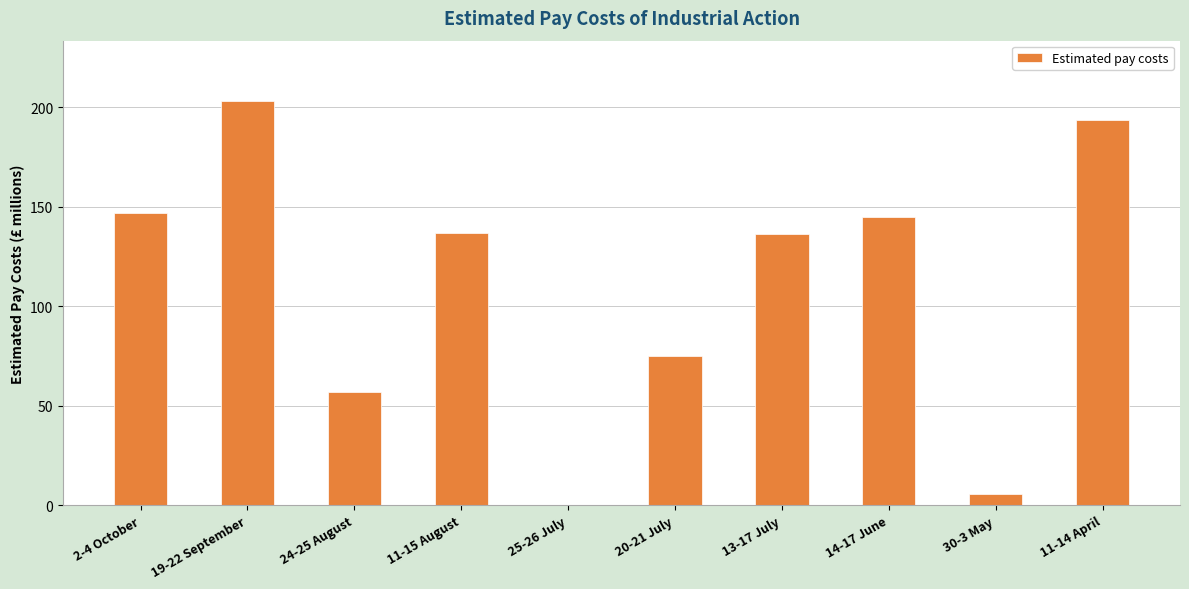

Which category has the highest value across all series?

19-22 September